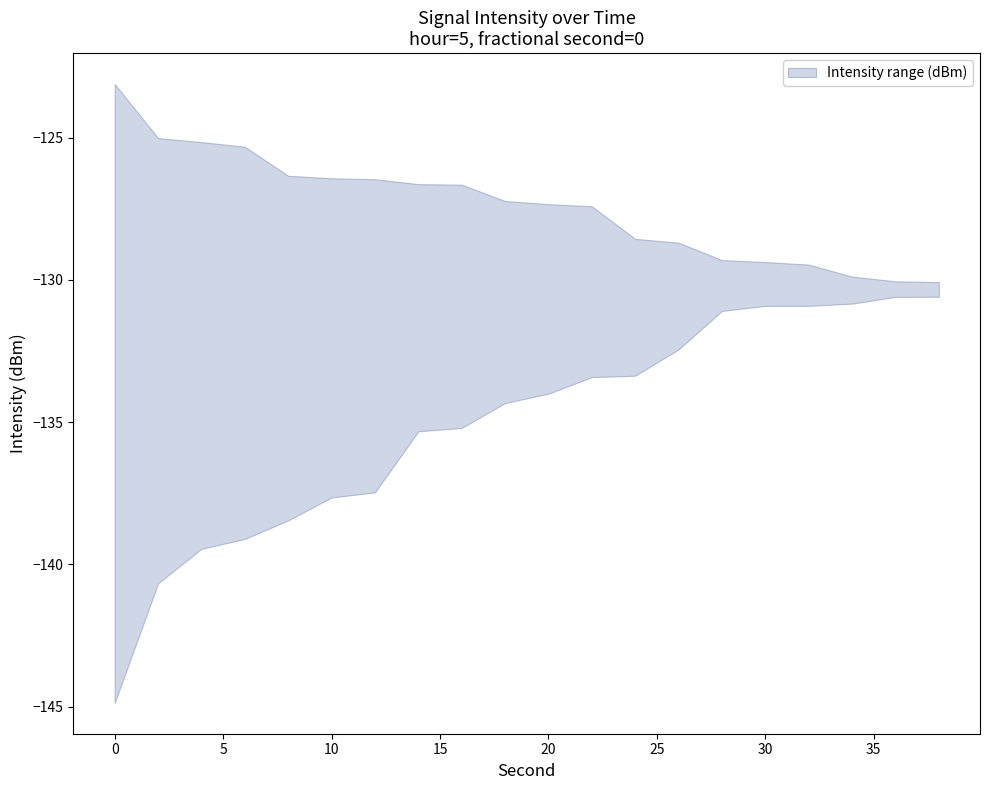

True or false: upper and lower intersect in this chart.

False